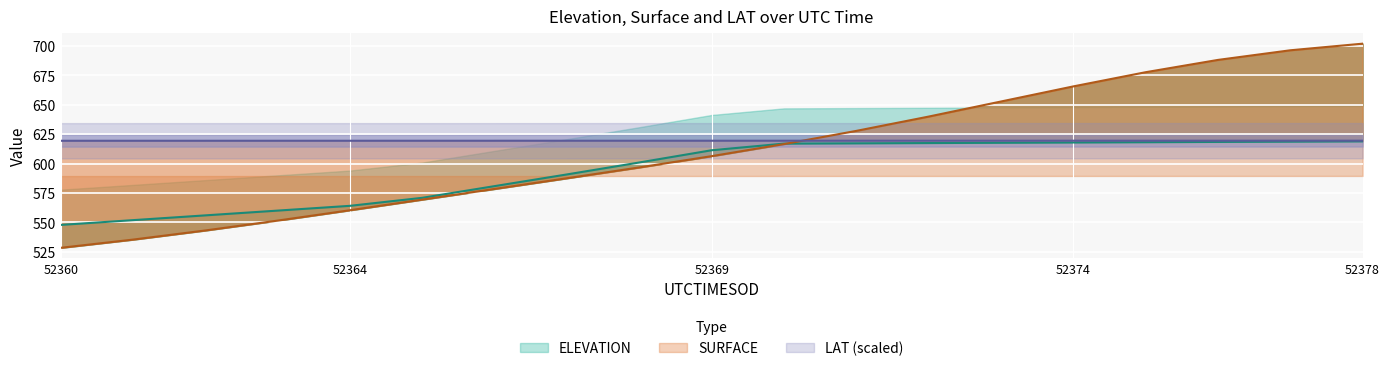

Which has a higher value, 52364.47 or 52375.47?

52375.47